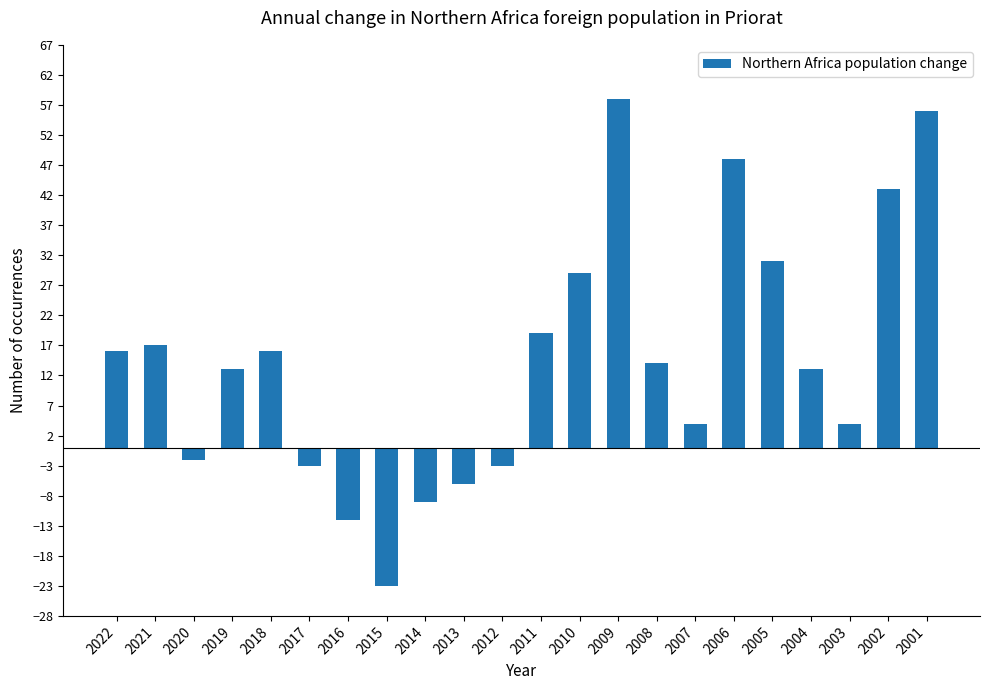

What is the difference between the second highest and minimum values?

79